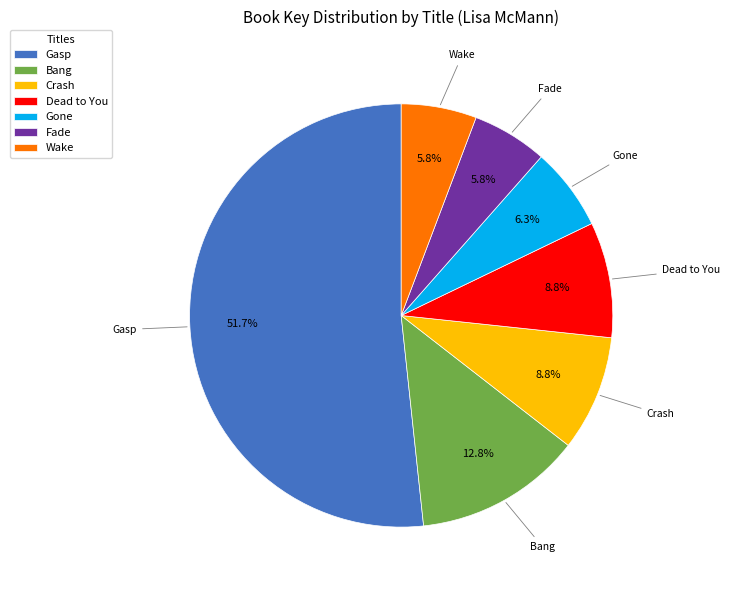

What percentage do Gone and Wake together represent?

12.1%